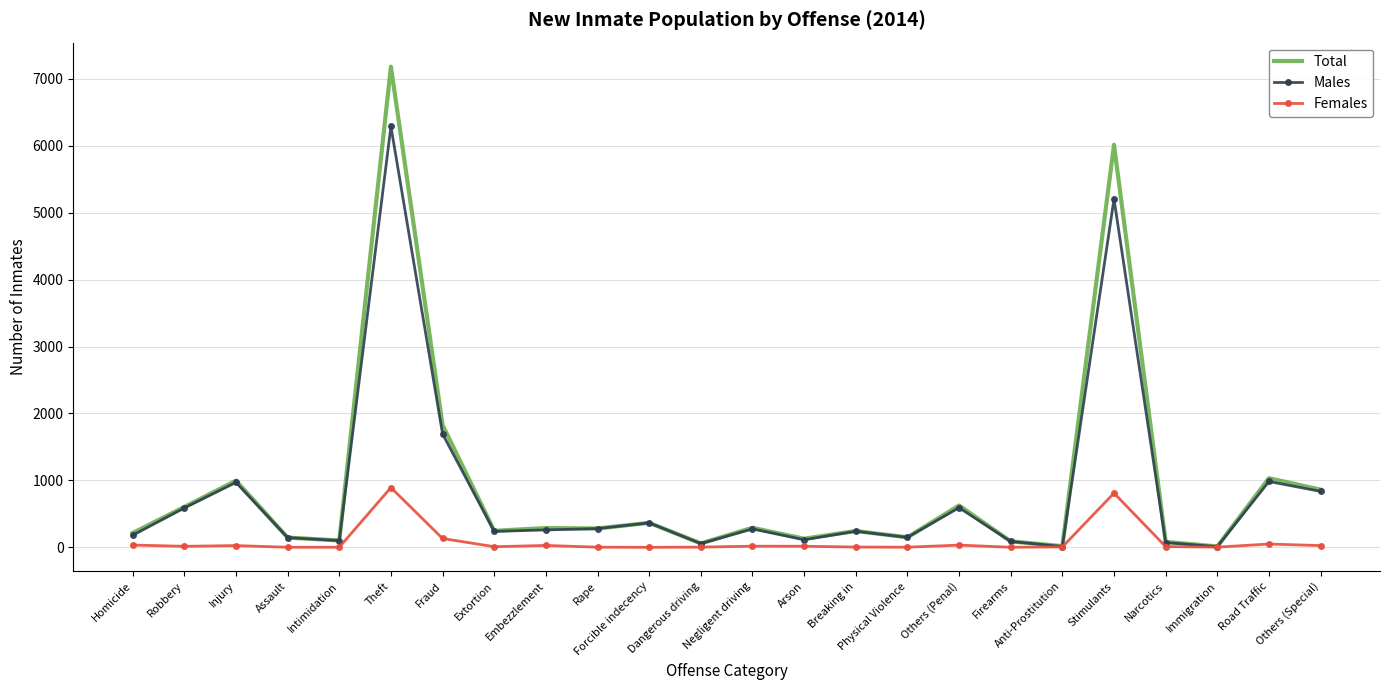

True or false: Total has a value of 996 at Injury.

True